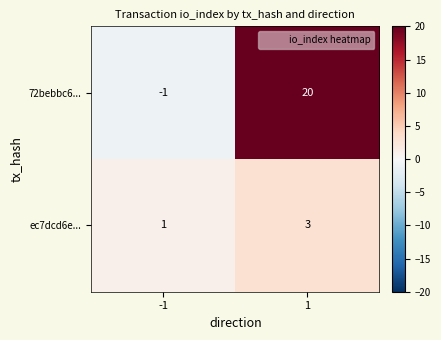

At which category is the sum across all series the highest?

1